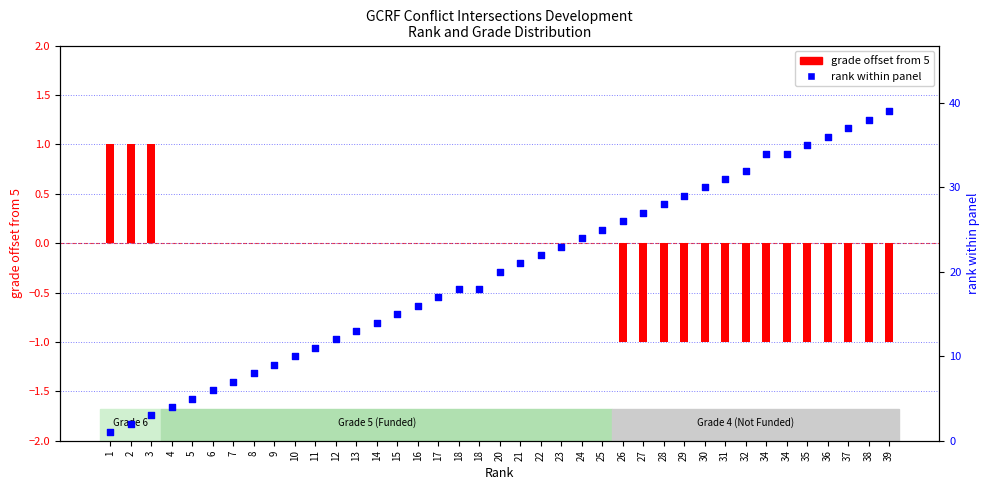

Is the value of grade offset from 5 at 32 greater than the value of rank within panel at 8?

No